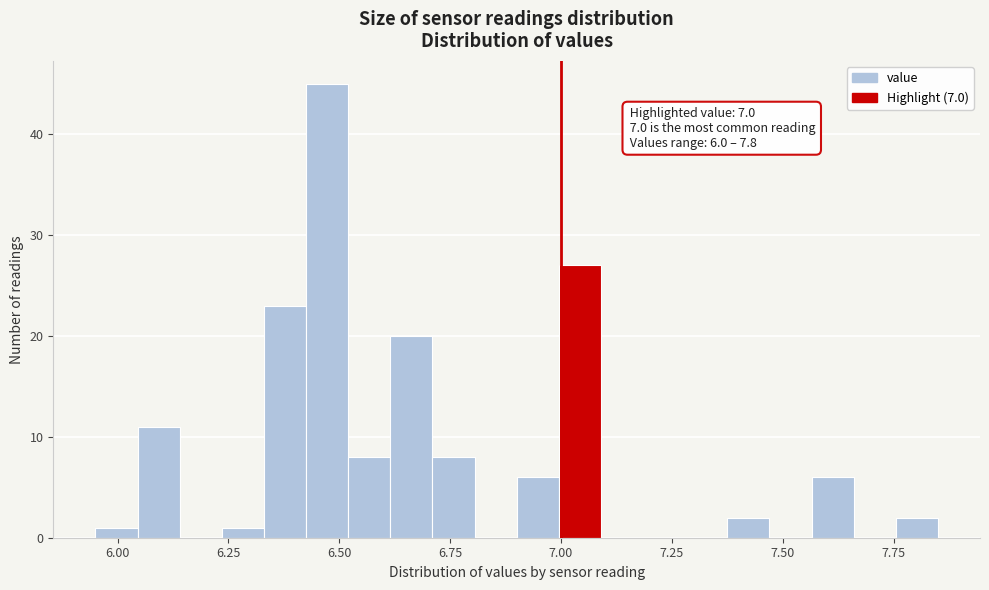

Read against the x-axis, roughly where is the centre of the tallest bar?

6.45